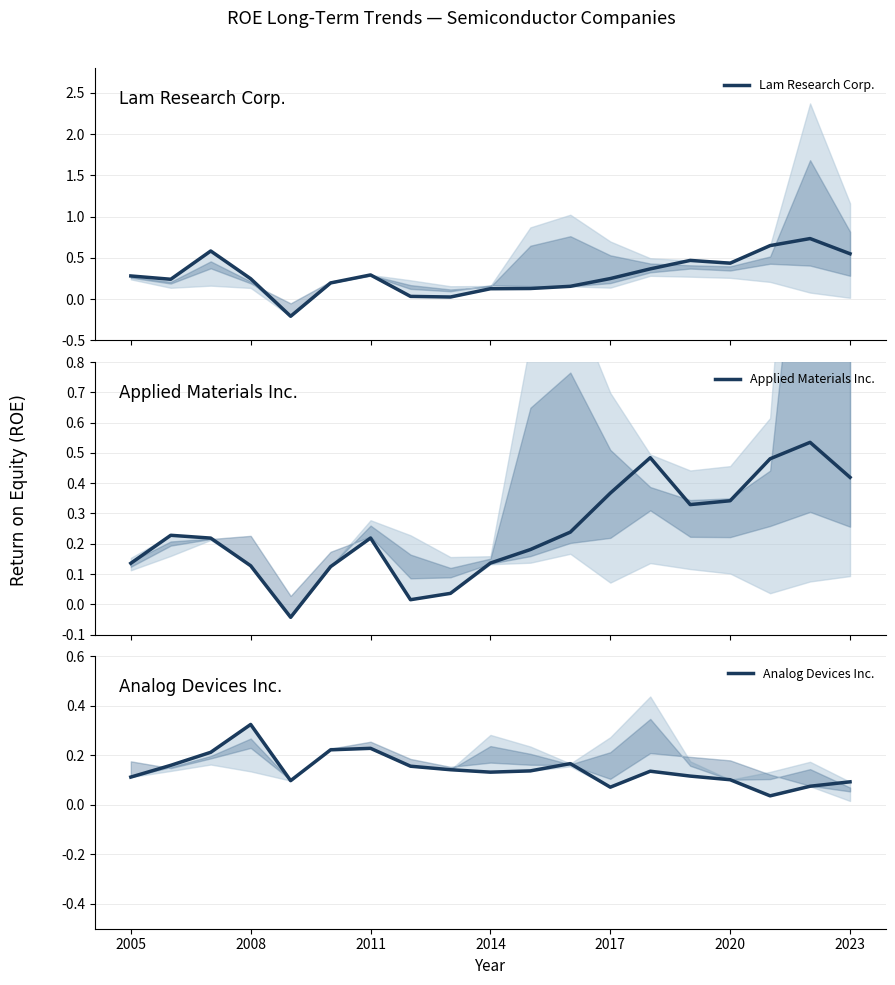

The Analog Devices Inc. series shows 0.1 at 2014. True or false?

True